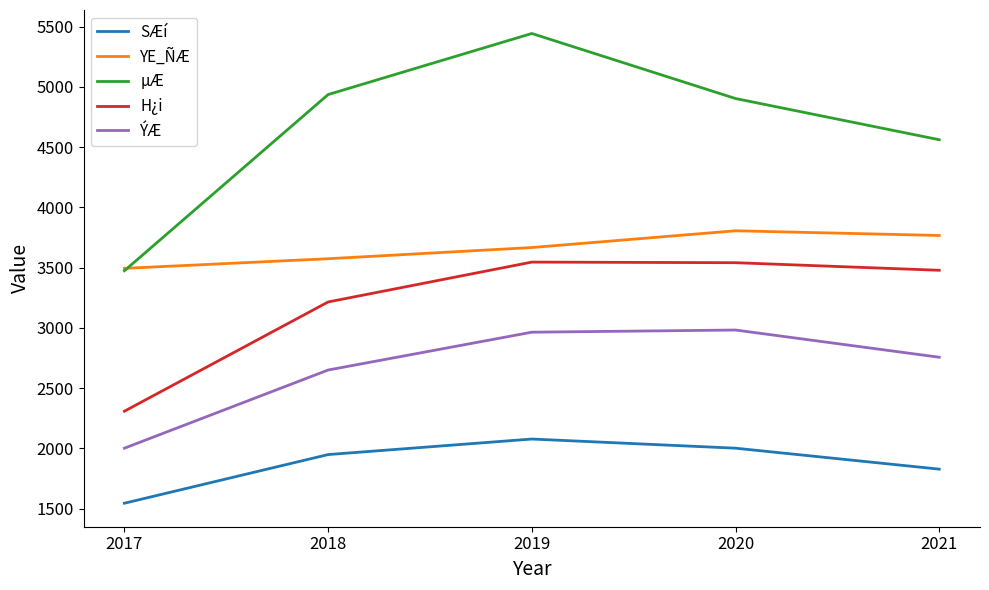

Is the value of H¿i at 2019 greater than the value of µÆ at 2017?

Yes